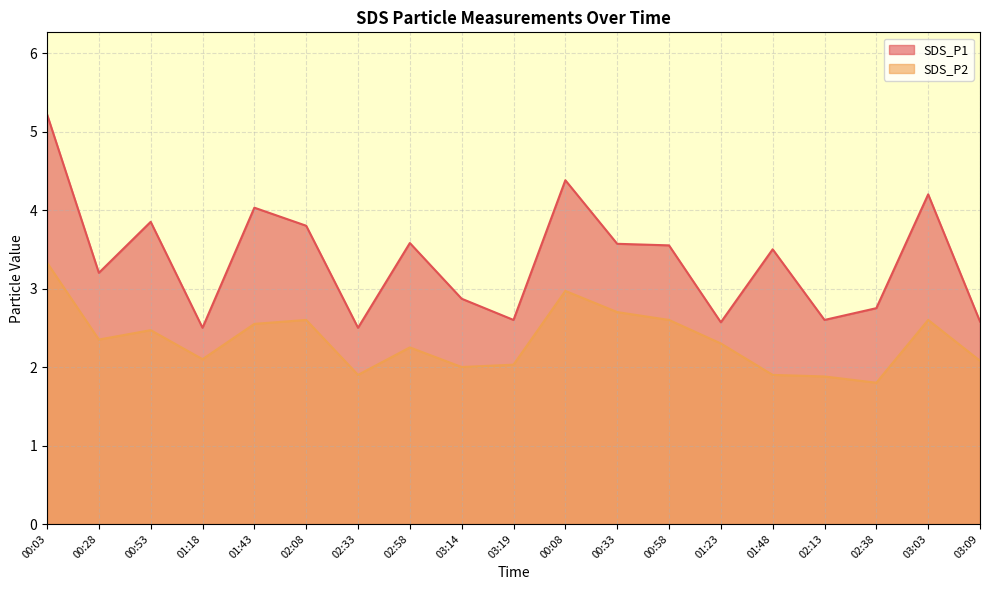

True or false: SDS_P1 has a value of 1.7 at 00:58.

False